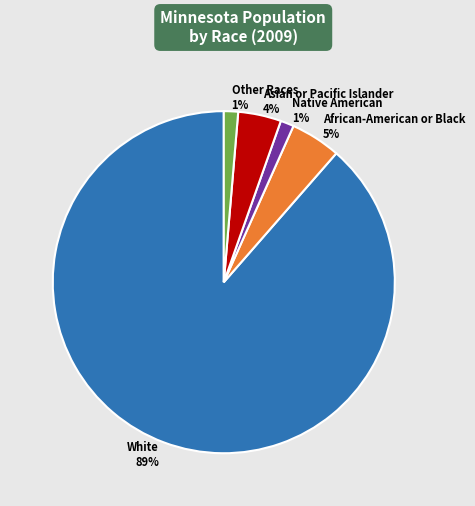

To the nearest percent, what is the difference between the African-American or Black and White slice percentages?

84%